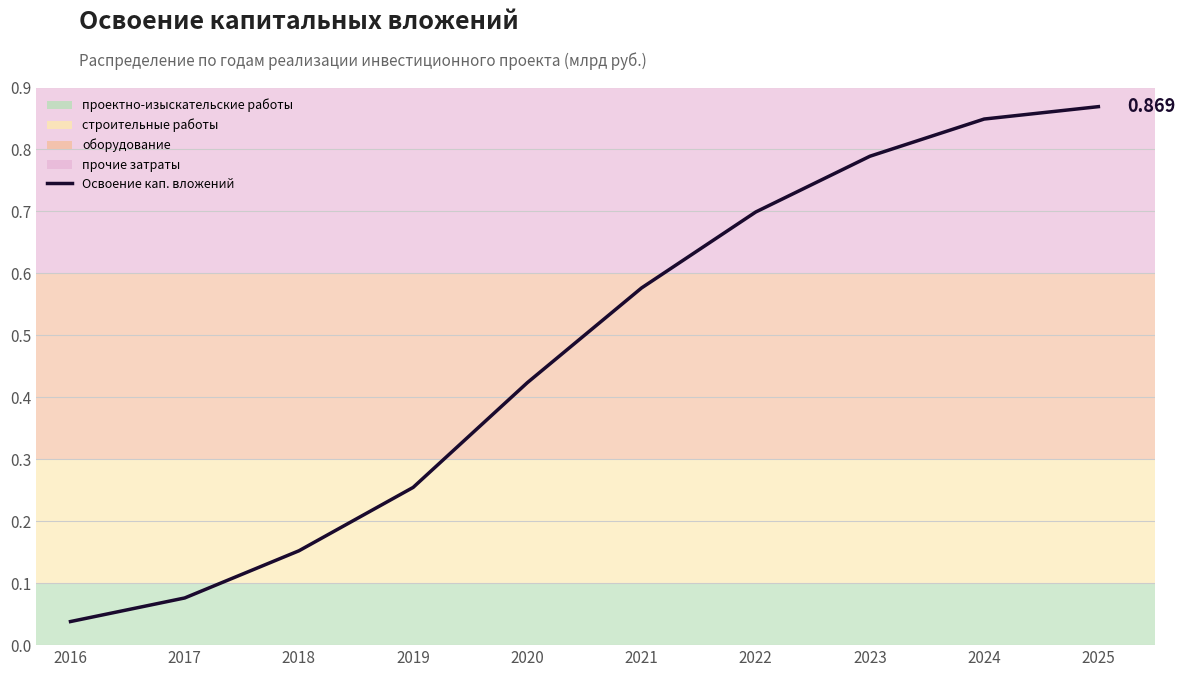

What is the value of the 8th point from the left?

0.8